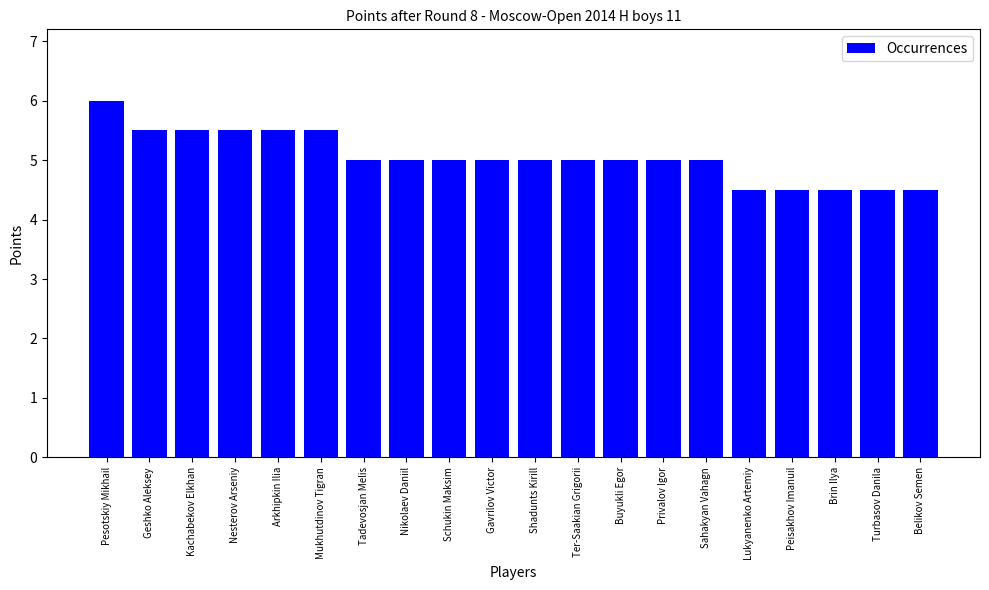

Count the values in the range 5 to 6.

15